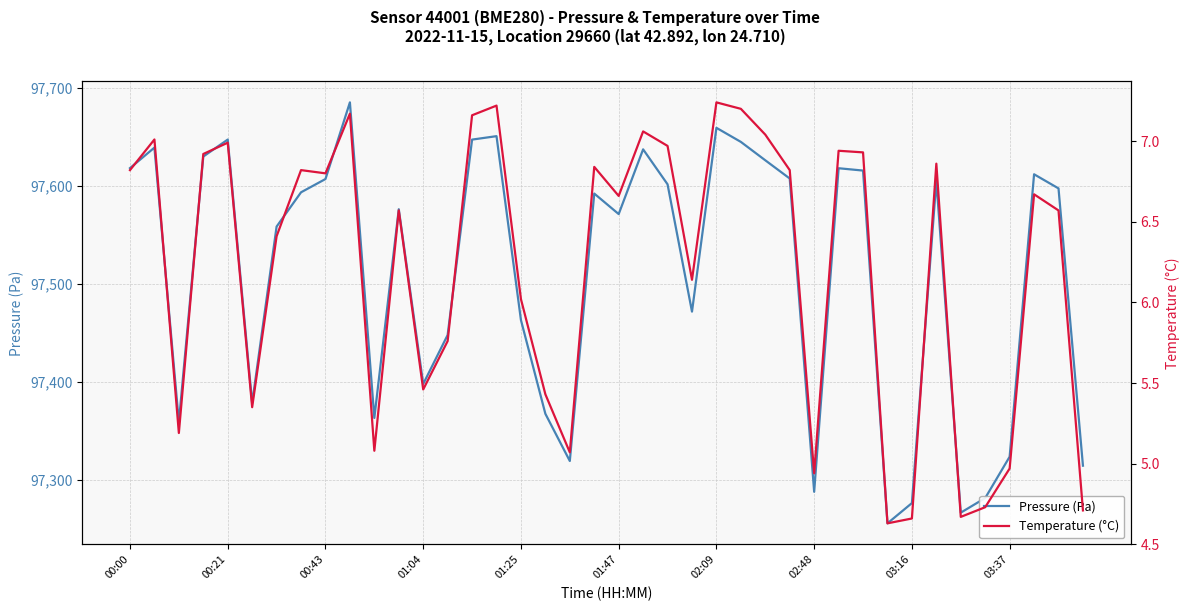

What value does the Pressure (Pa) series have at 00:21?

97647.2